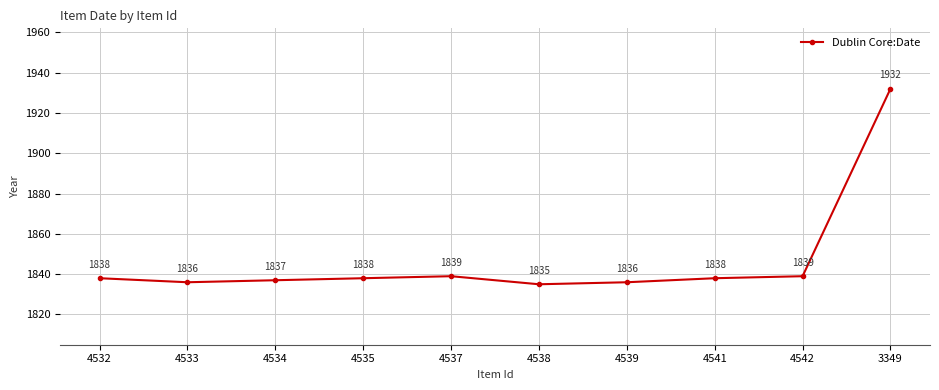

What is the difference between the maximum and second lowest values?

96